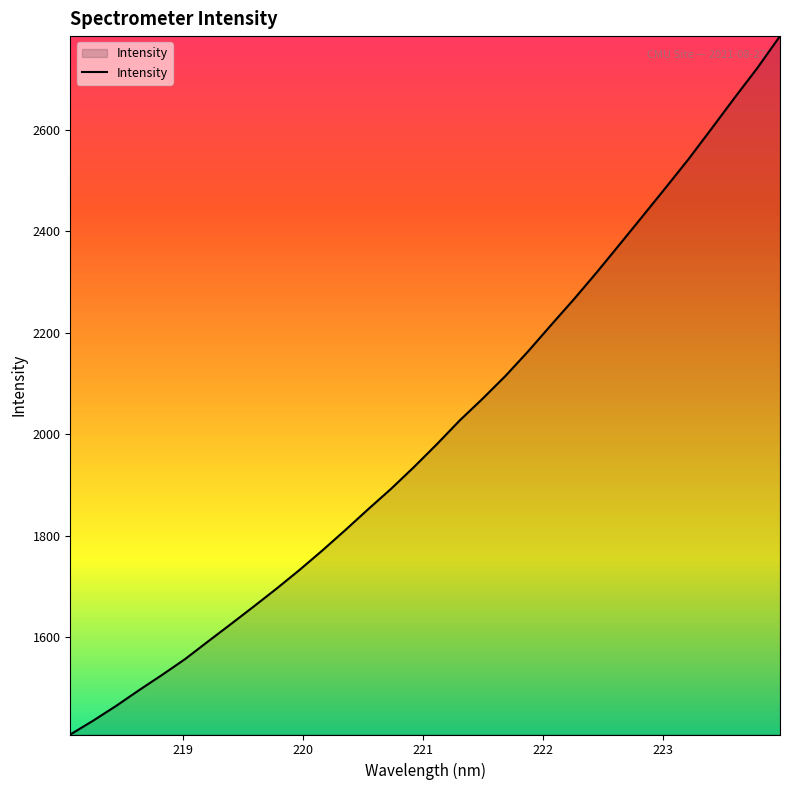

Does the chart have visible grid lines?

No